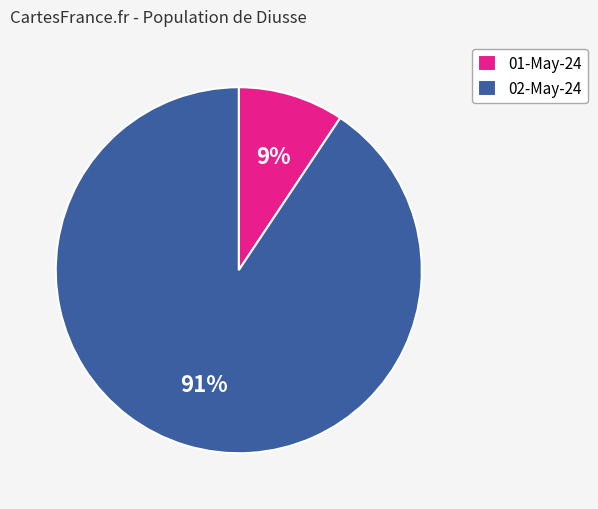

Rank the categories by value from lowest to highest.

01-May-24, 02-May-24